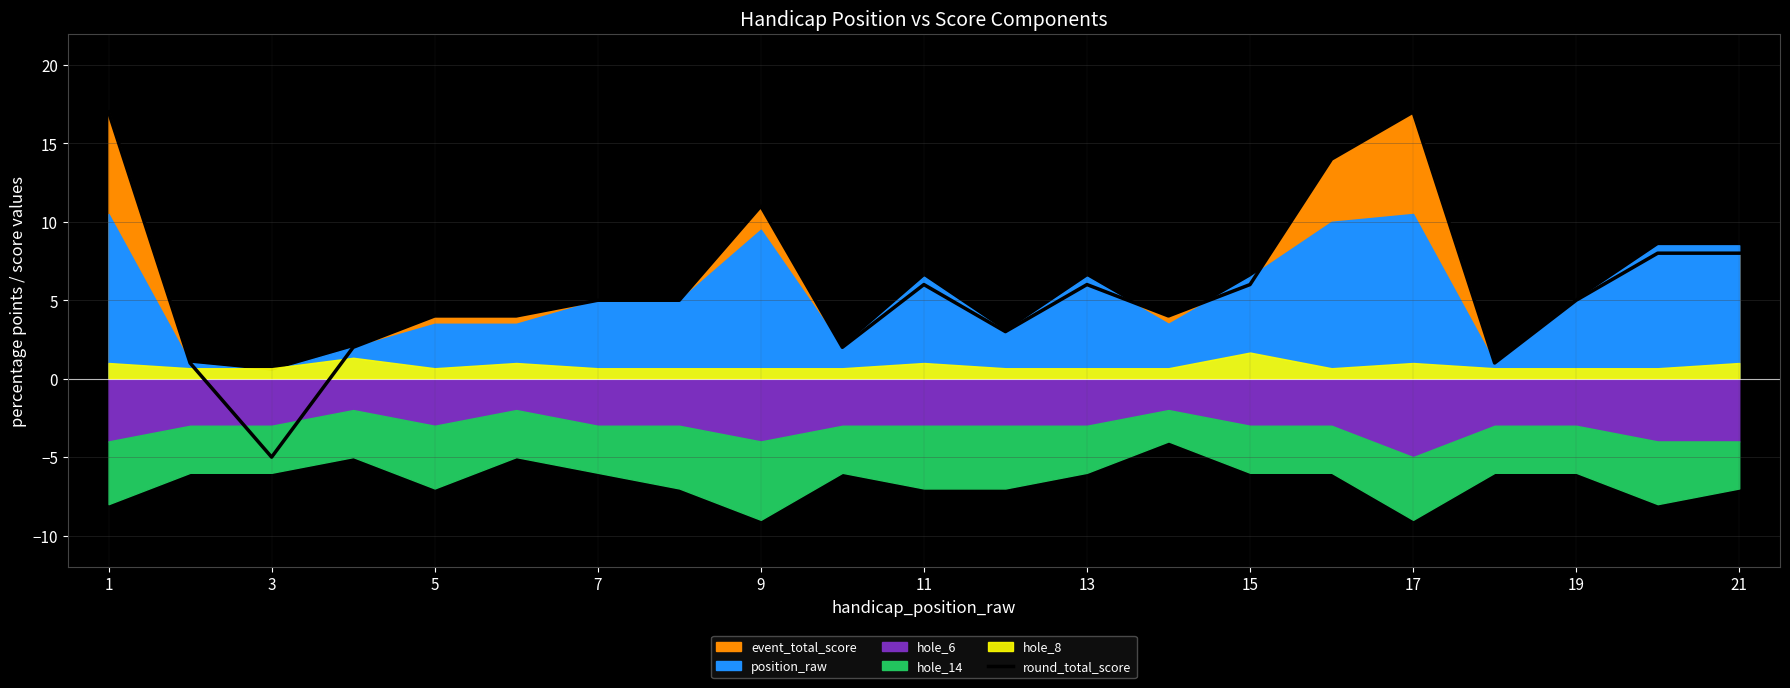

Is it true that round_total_score equals 5 at 19?

True